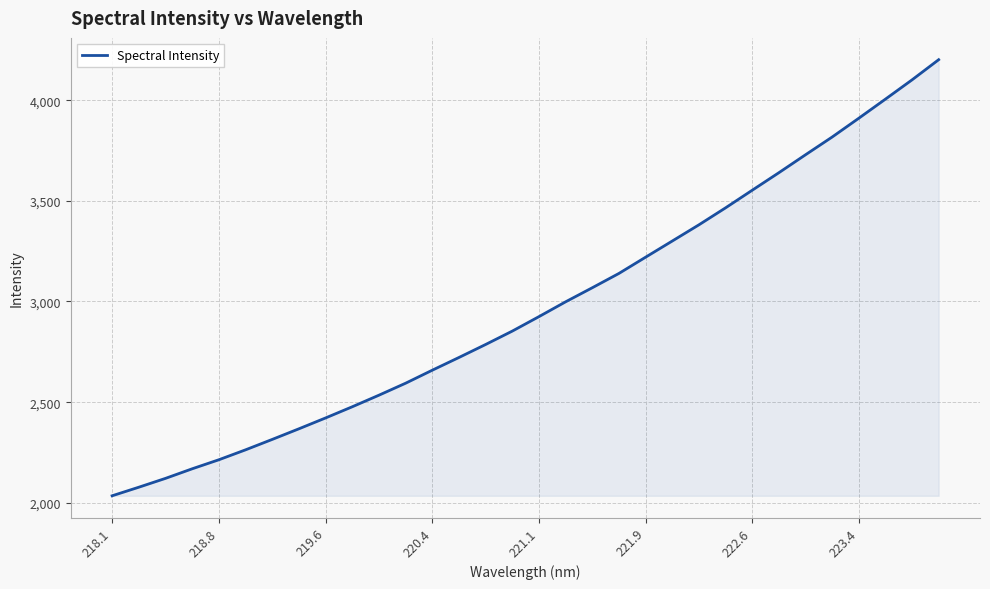

What is the smallest value displayed?

2035.0